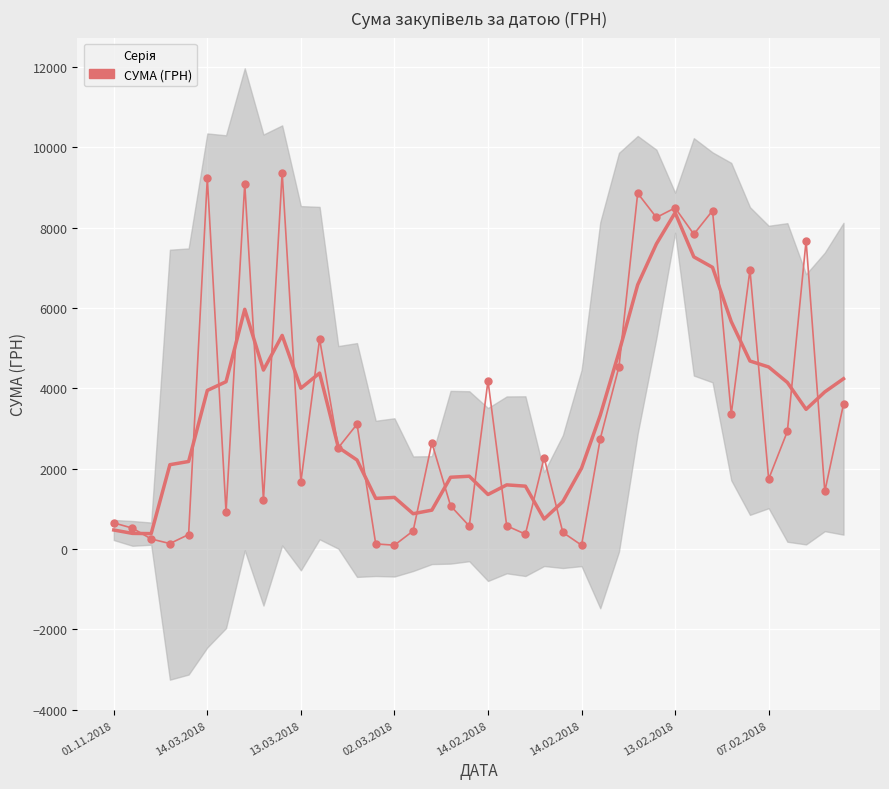

What is the difference between the values at 36 and 21?

2352.1